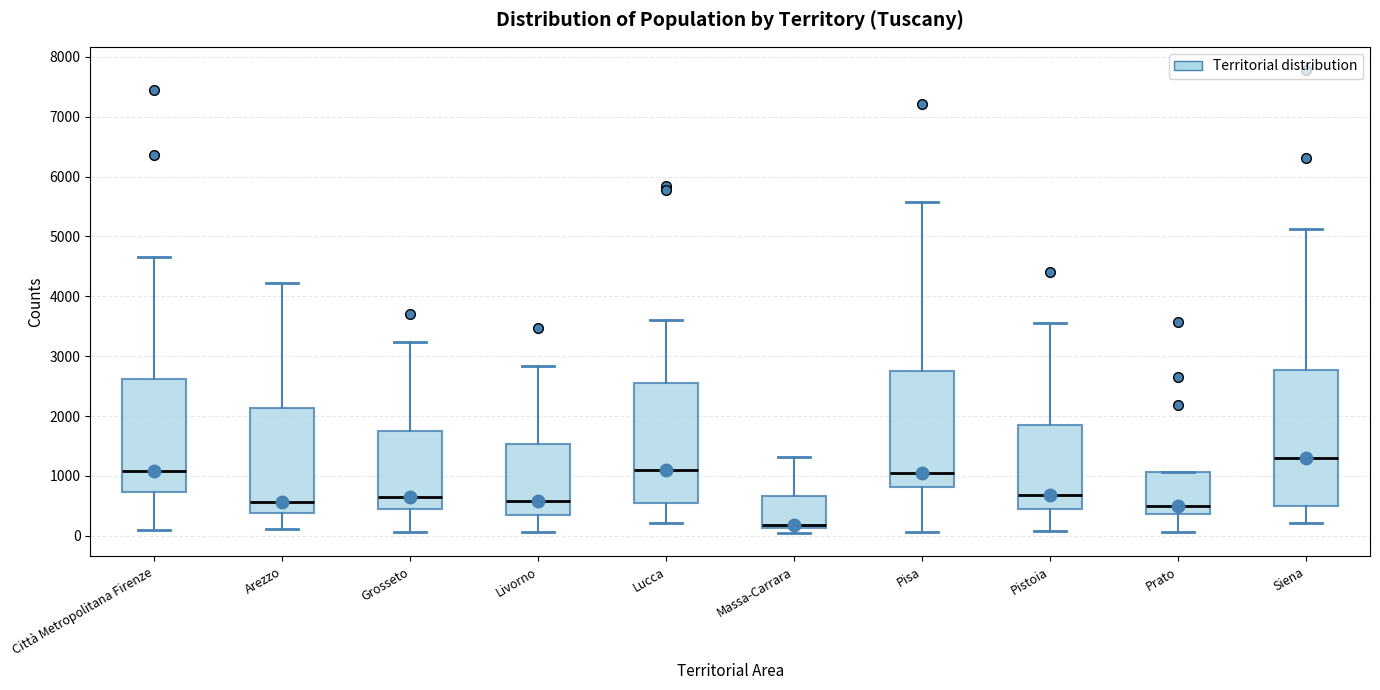

Where does the median line of the box for Arezzo sit on the y-axis? The values are not printed on the chart, so give them approximately, as read against the axis.

600